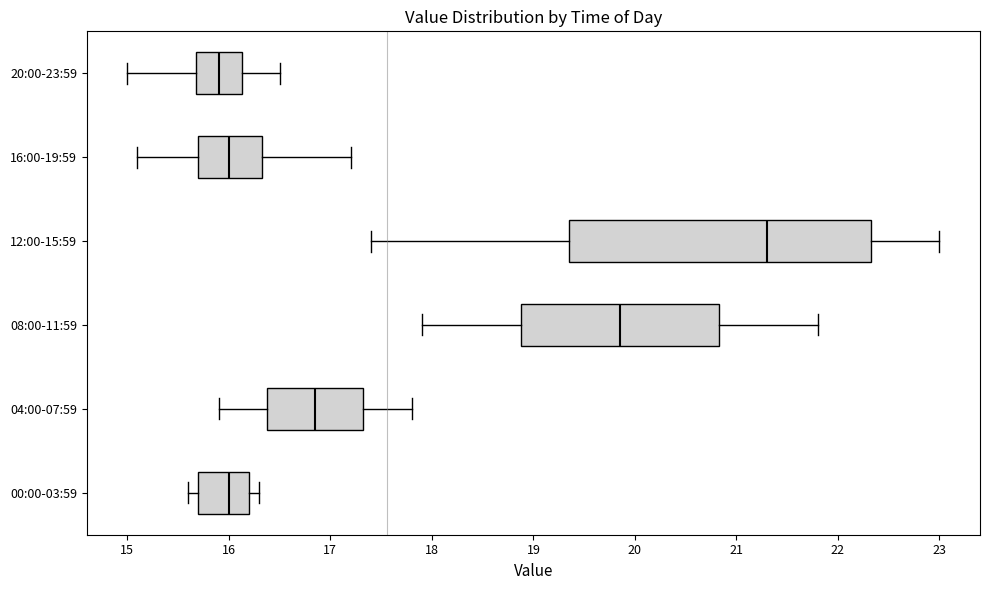

Reading bottom to top, read every box against the x-axis: the position of its median line, the range the box covers, and the ends of its whiskers. The values are not printed on the chart, so give them approximately, as read against the axis.

00:00-03:59: median 16.0, box 15.7 to 16.2, whiskers 15.6 to 16.3
04:00-07:59: median 16.9, box 16.4 to 17.3, whiskers 15.9 to 17.8
08:00-11:59: median 19.9, box 18.9 to 20.8, whiskers 17.9 to 21.8
12:00-15:59: median 21.3, box 19.4 to 22.3, whiskers 17.4 to 23.0
16:00-19:59: median 16.0, box 15.7 to 16.3, whiskers 15.1 to 17.2
20:00-23:59: median 15.9, box 15.7 to 16.1, whiskers 15.0 to 16.5